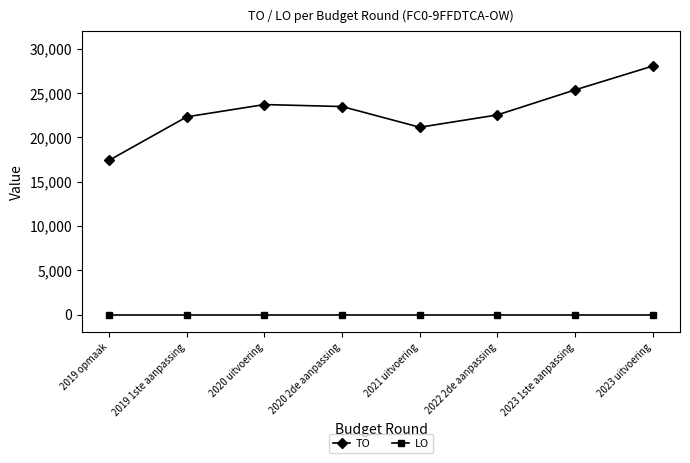

True or false: LO and TO intersect in this chart.

False